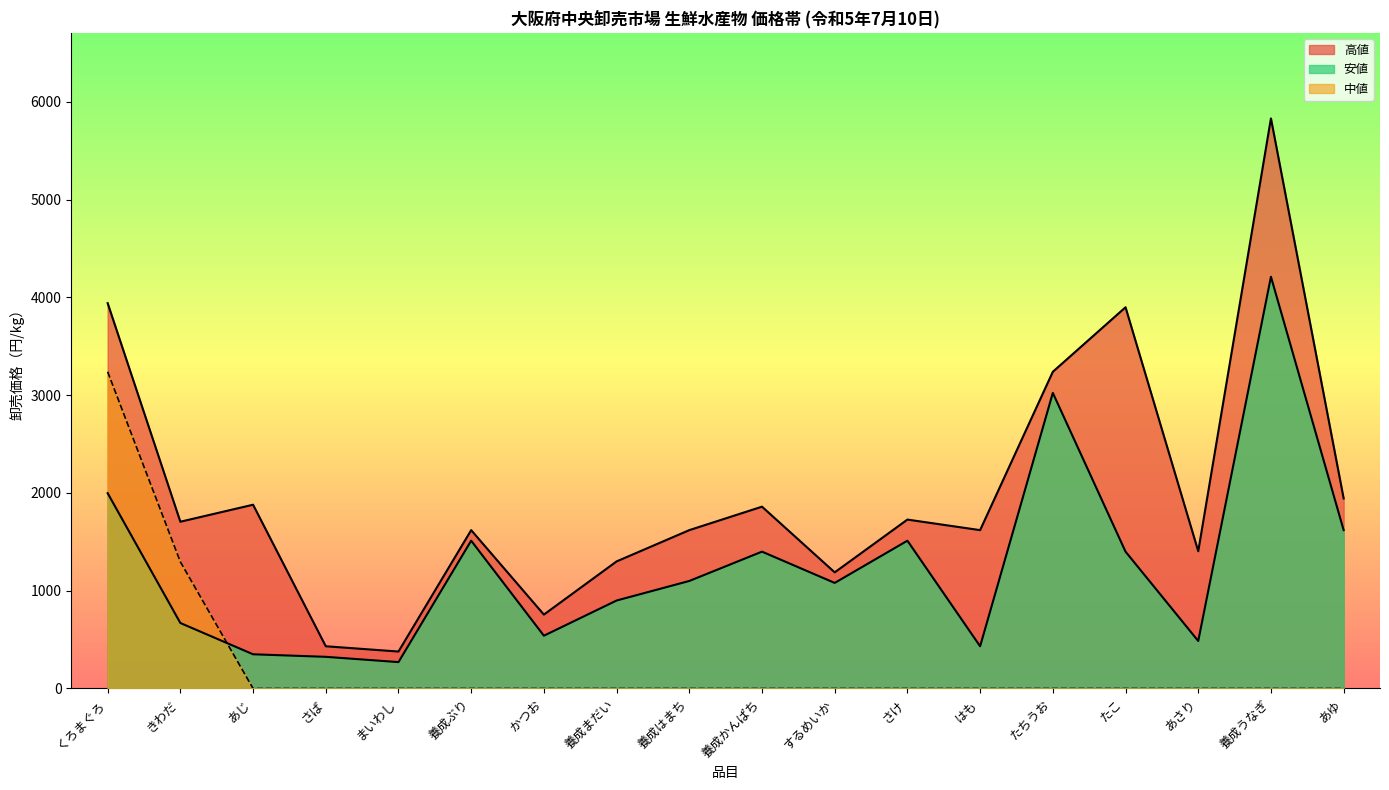

What is the difference between the highest and lowest values at 養成かんぱち?

1860